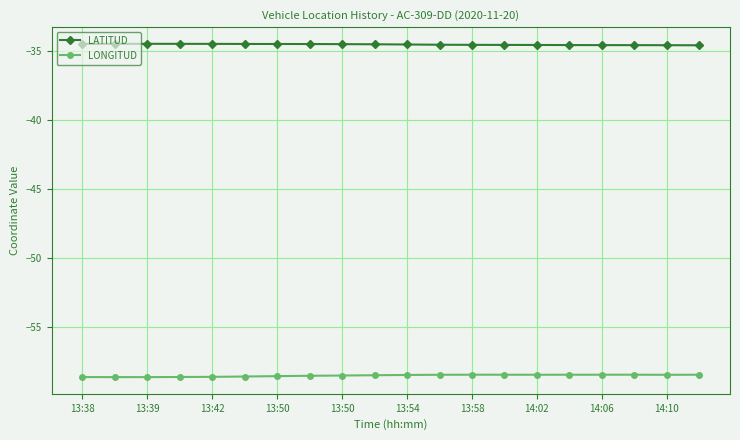

What are all the series names shown in the legend?

LATITUD, LONGITUD